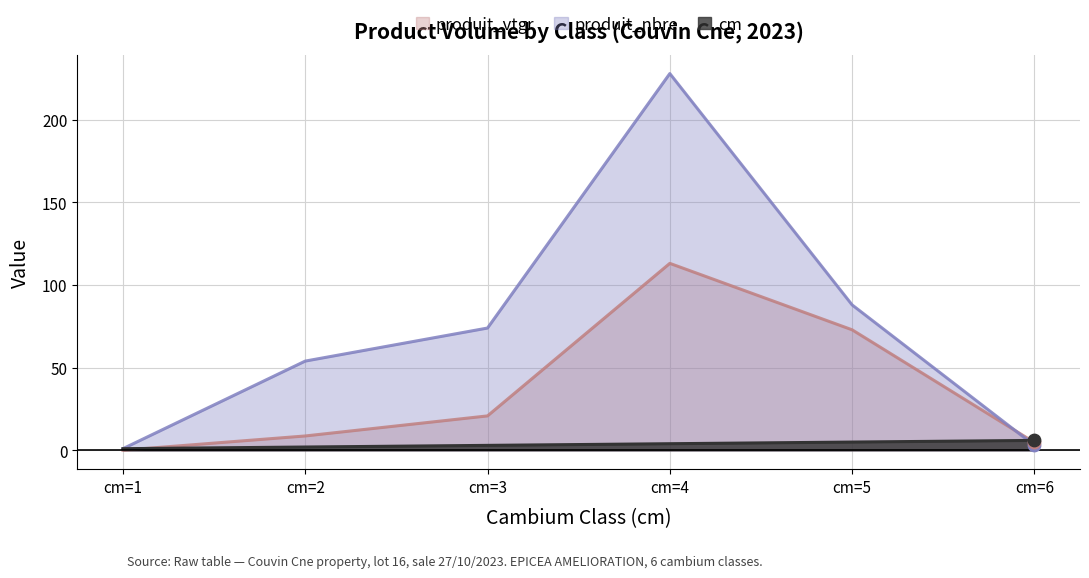

At how many categories does at least one series exceed 151?

1